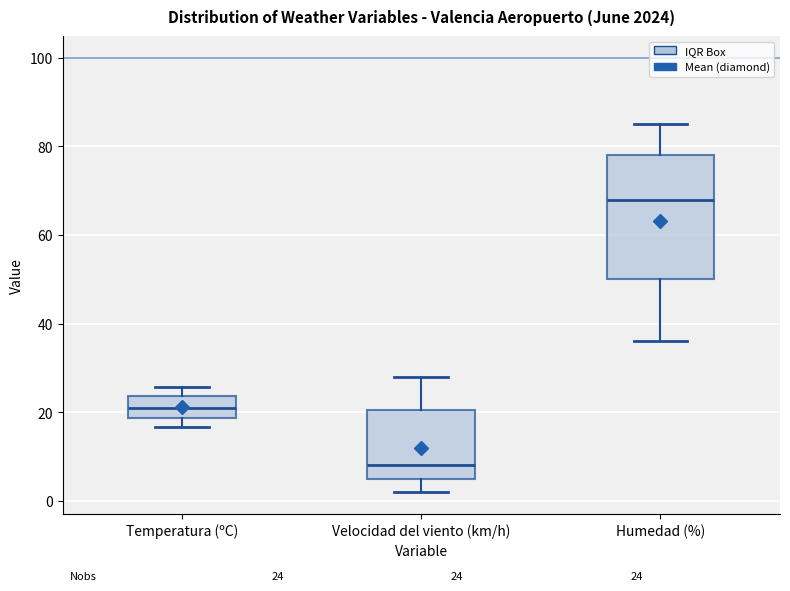

Which box is the tallest, from its lower edge to its upper edge?

Humedad (%)